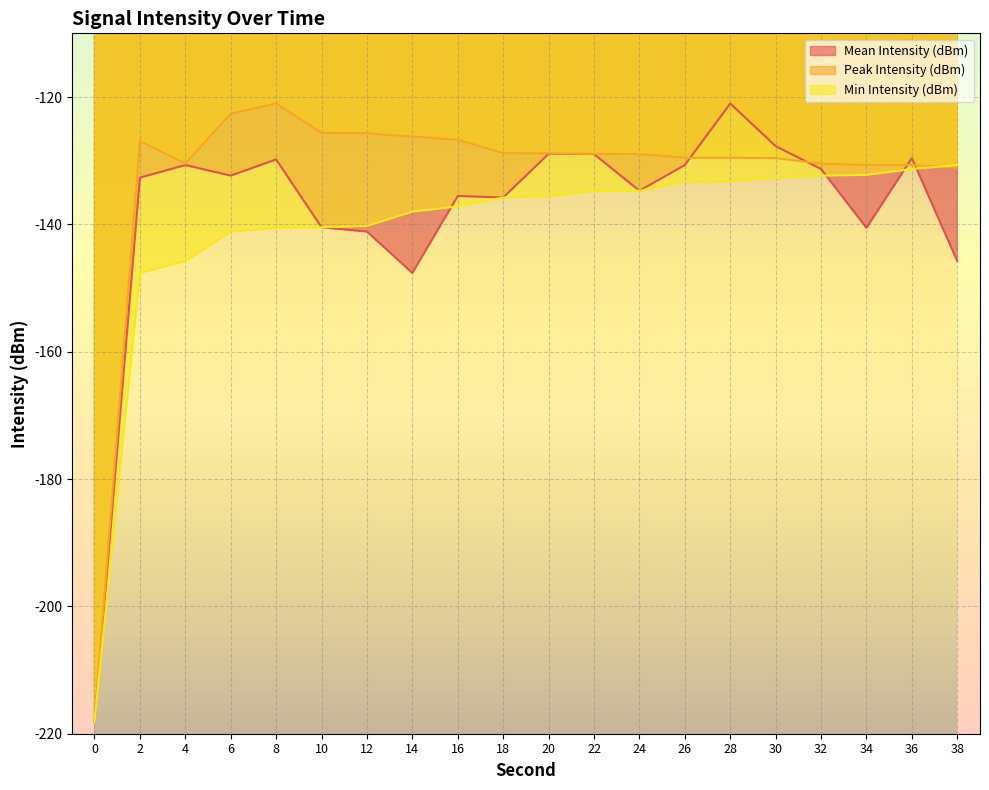

What is the average value of the Mean Intensity (dBm) series?

-138.2